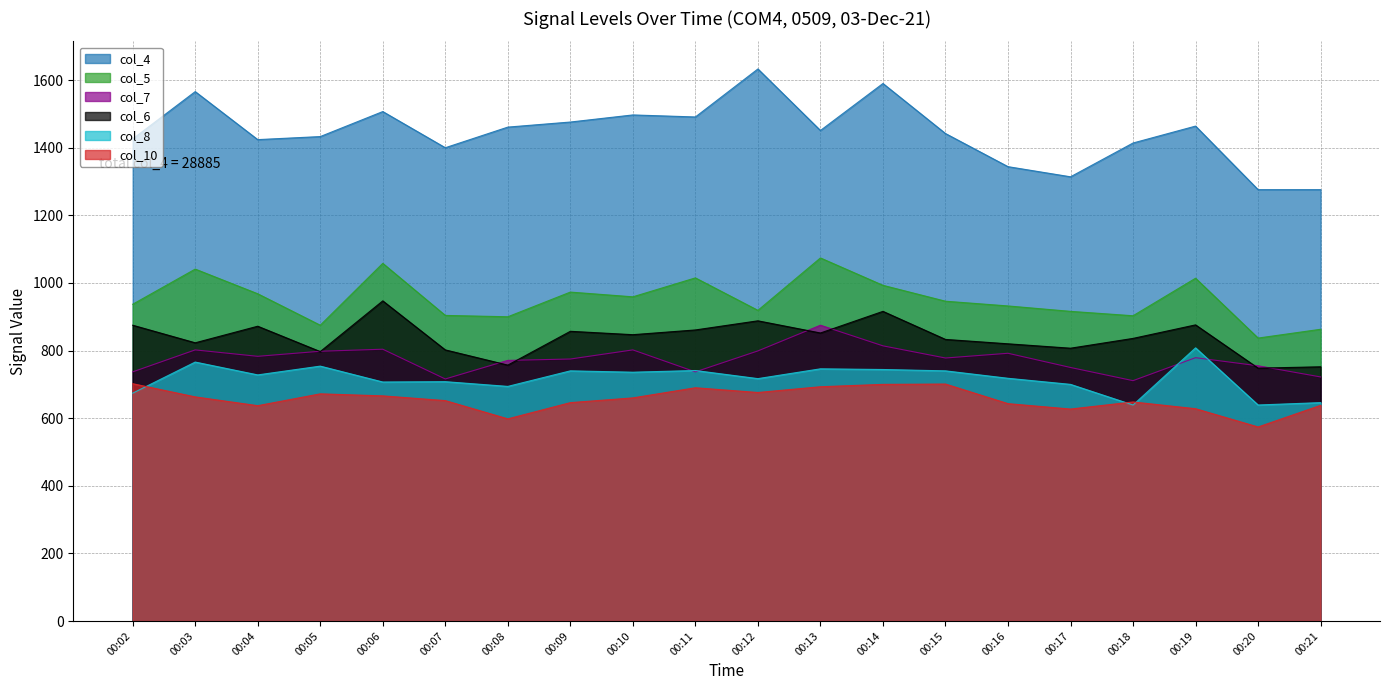

How many lines are shown in the chart?

6